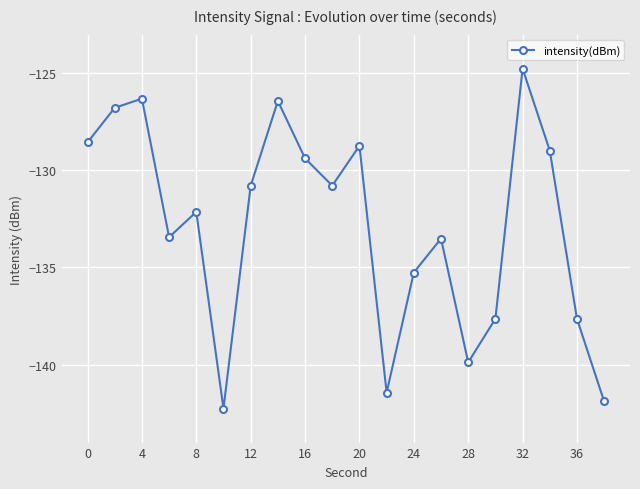

How many points are higher than both their immediate neighbors (excluding endpoints)?

6